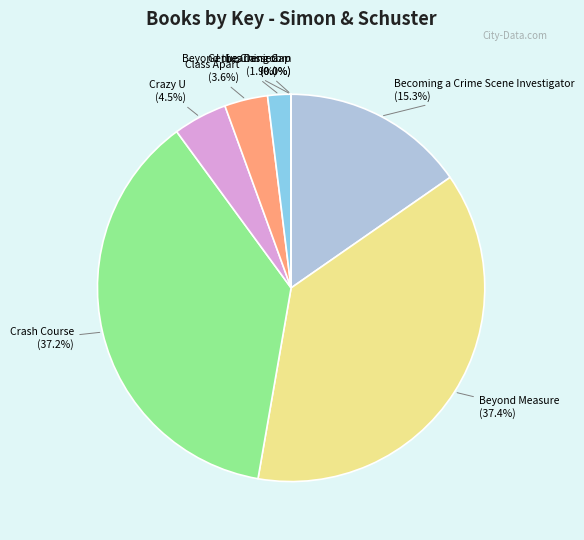

To the nearest percent, what is the average slice percentage?

12%